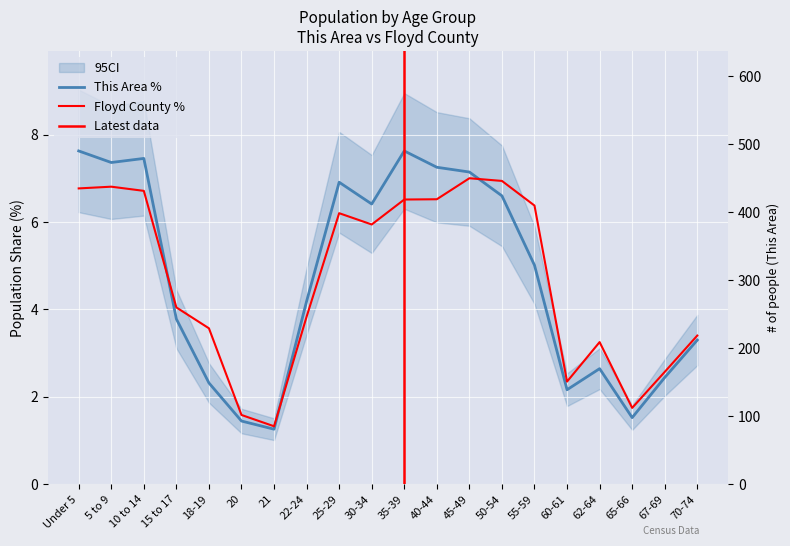

What is the total value across all series at 62-64?

5.9